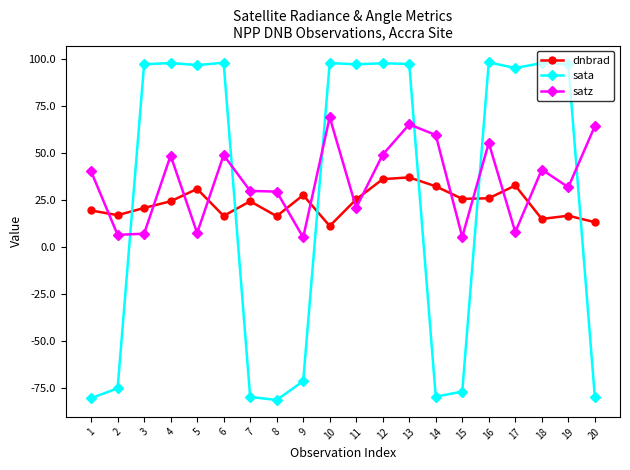

True or false: dnbrad has more than 2 points higher than both neighbors.

True